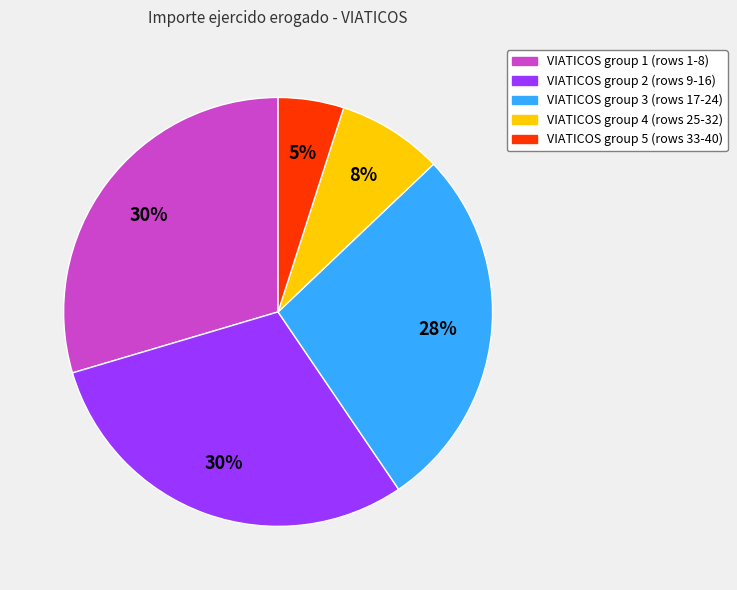

To the nearest percent, what is the difference between the largest and smallest slice percentages?

25%